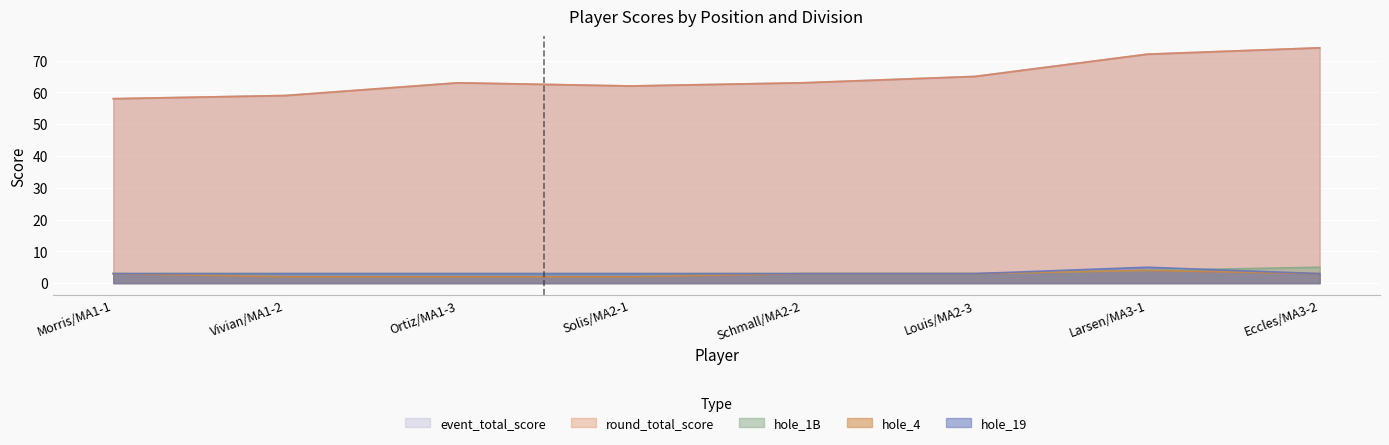

What is the spread (max minus min) of values at Morris/MA1-1?

55